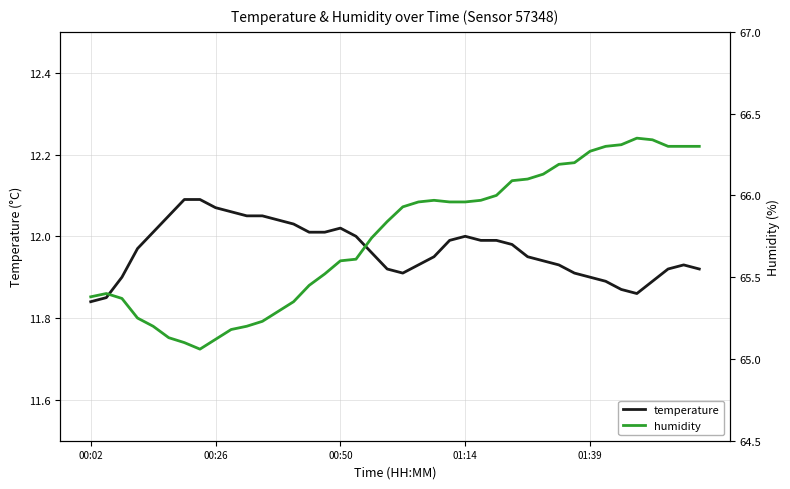

The temperature series shows 19.4 at 13. True or false?

False